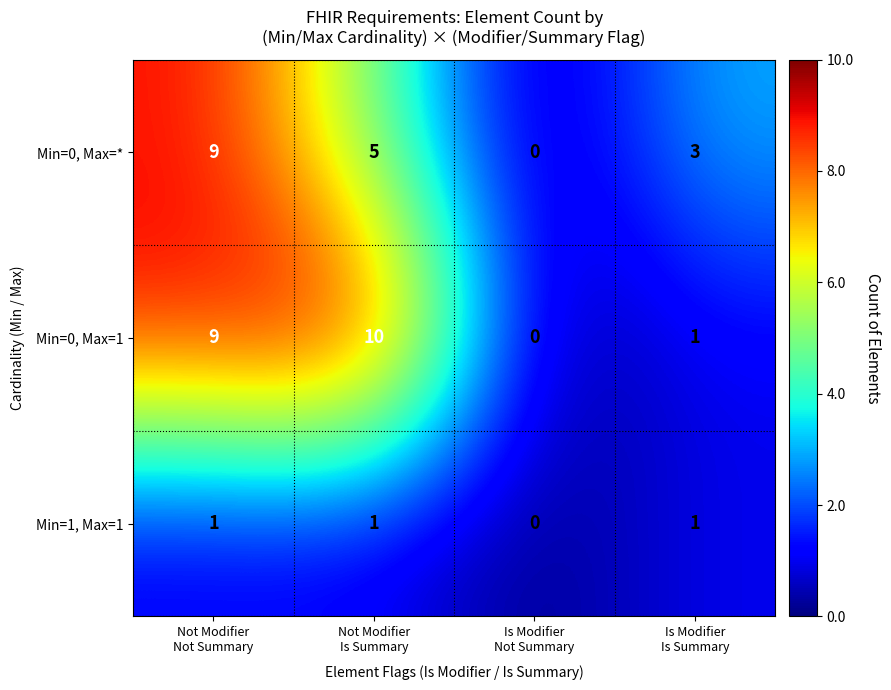

Which label corresponds to the largest value in the chart?

Not Modifier
Is Summary